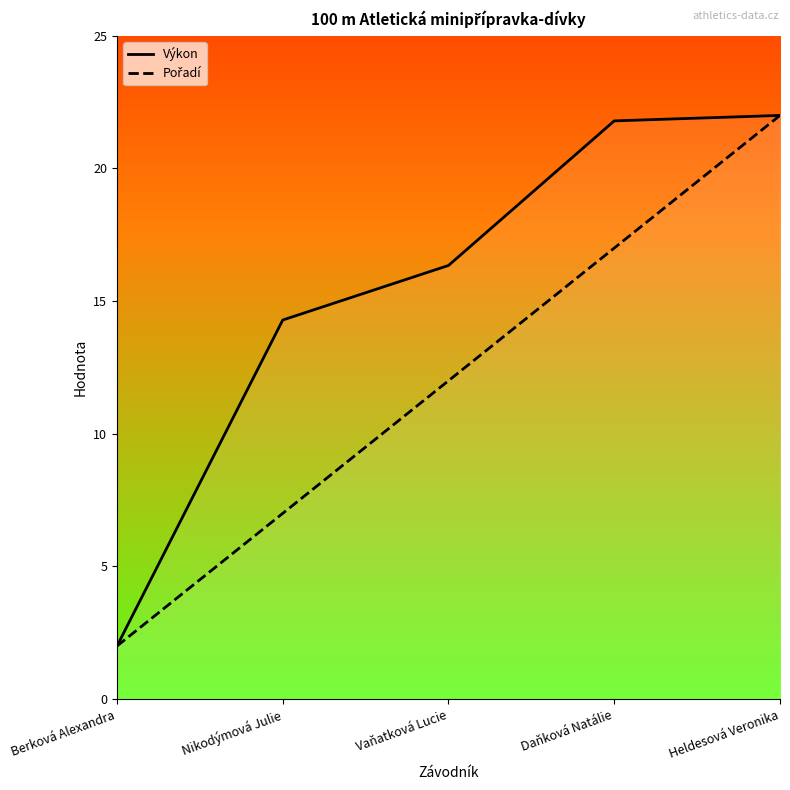

What position from the right is Daňková Natálie?

2